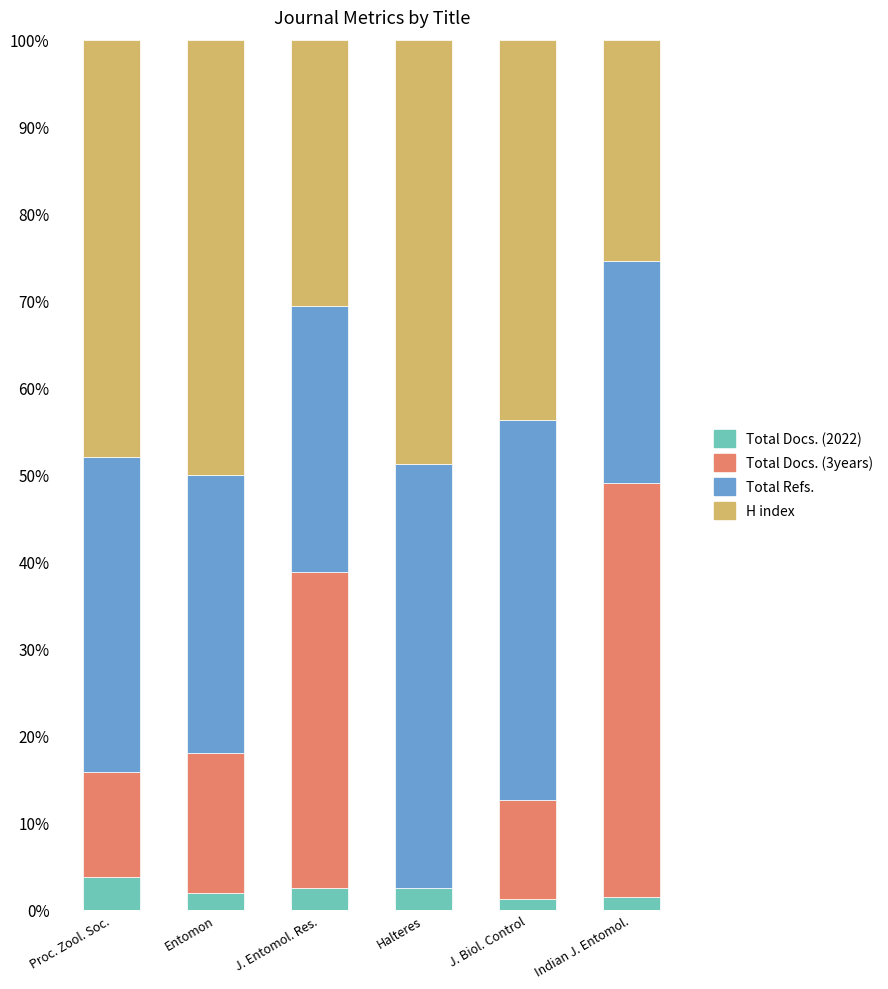

True or false: Total Docs. (2022) has a value of 2.0 at Entomon.

True